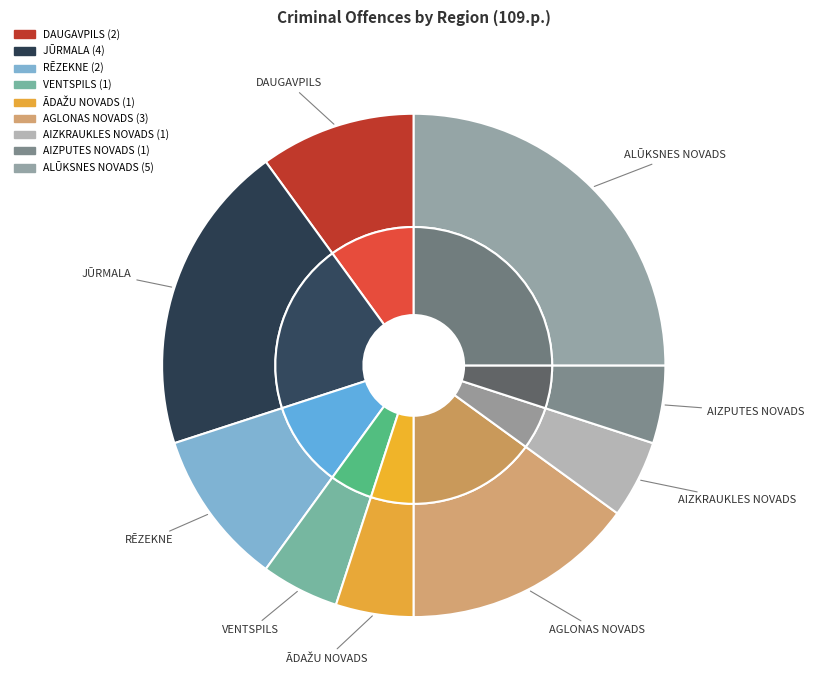

True or false: AIZPUTES NOVADS accounts for 5% of the total.

True